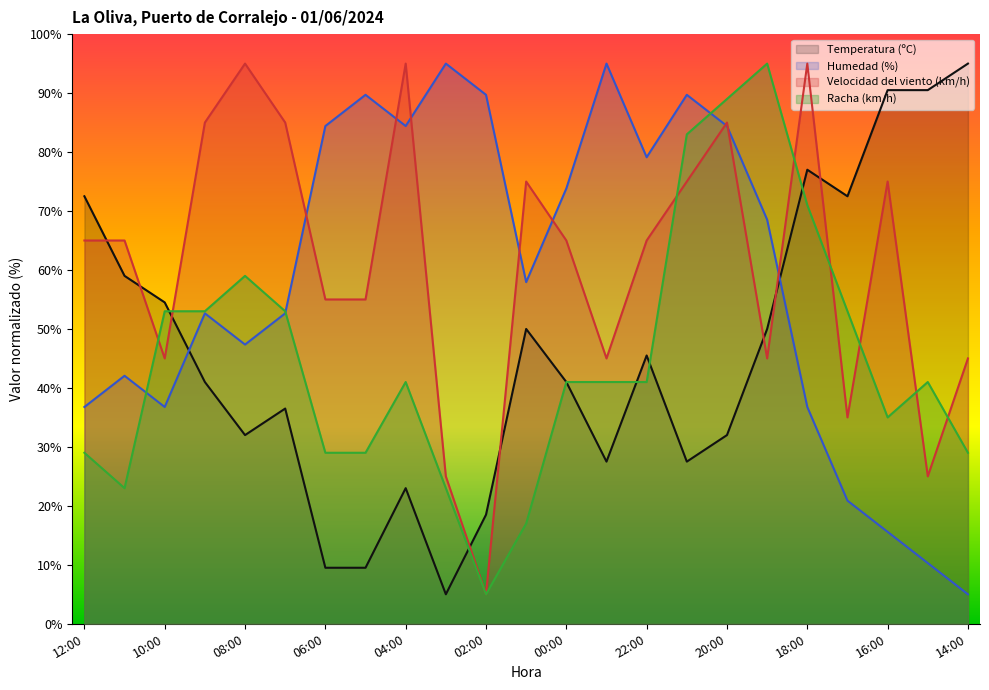

What are all the series names shown in the legend?

Temperatura (ºC), Humedad (%), Velocidad del viento (km/h), Racha (km/h)